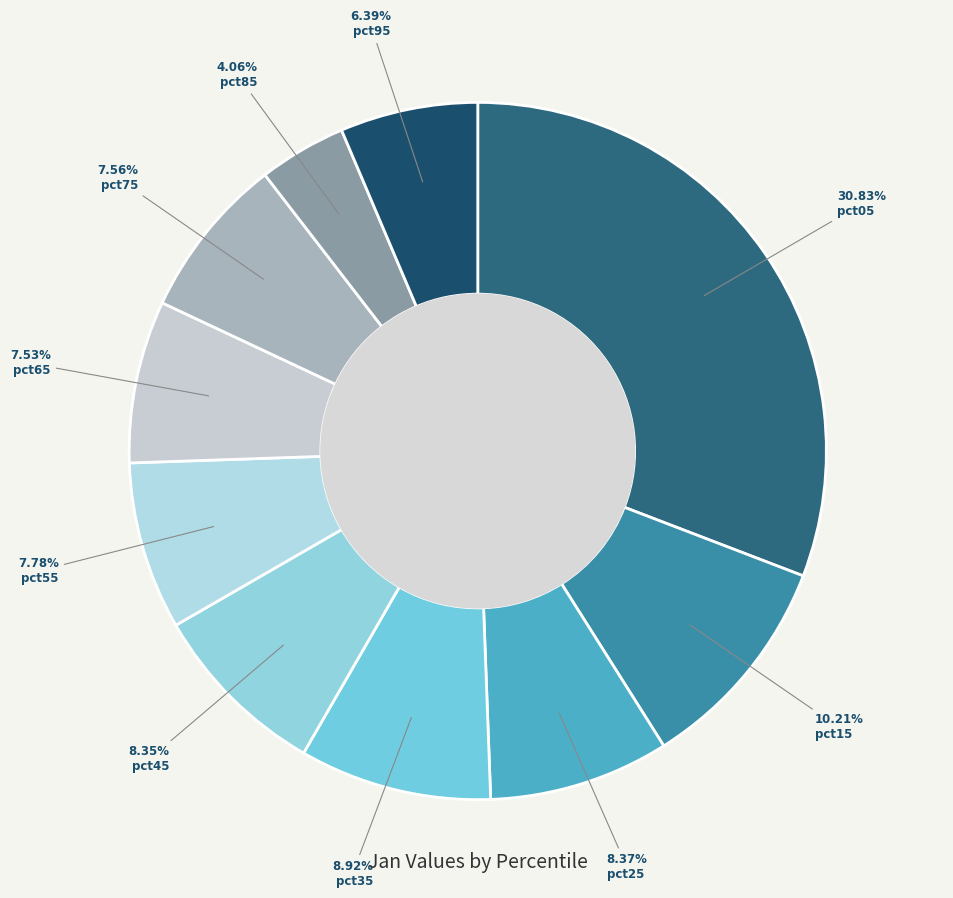

What percentage do pct55 and pct15 together represent?

18.0%